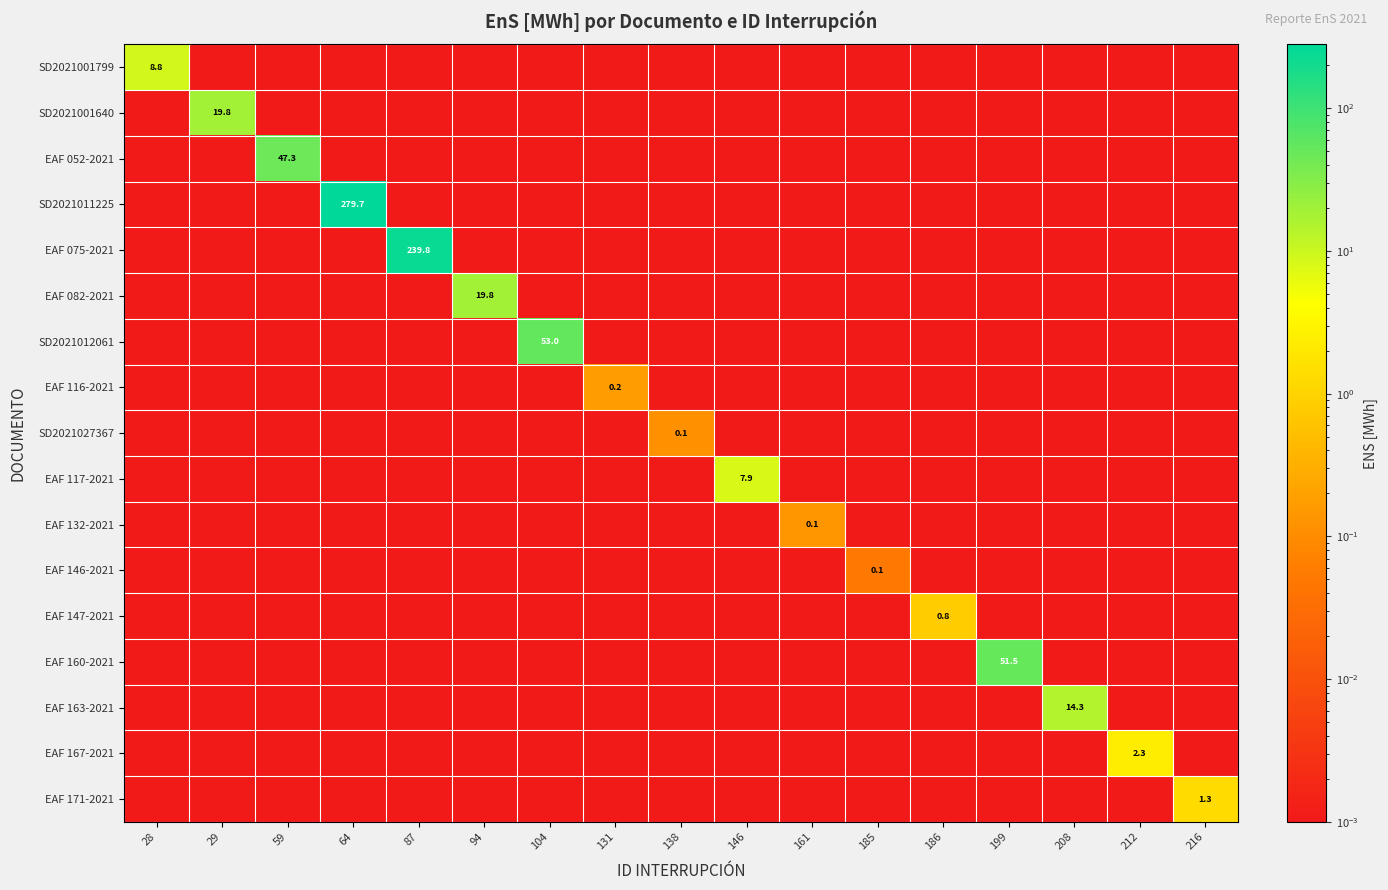

What is the maximum value for SD2021001799?

8.8